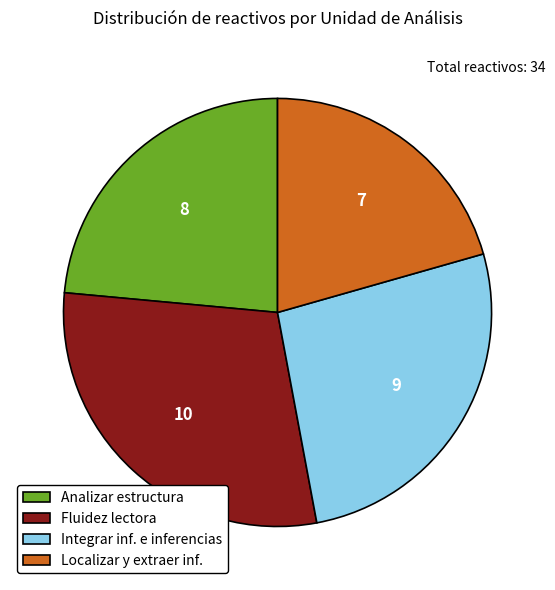

Which category has the biggest portion of the pie?

Fluidez lectora